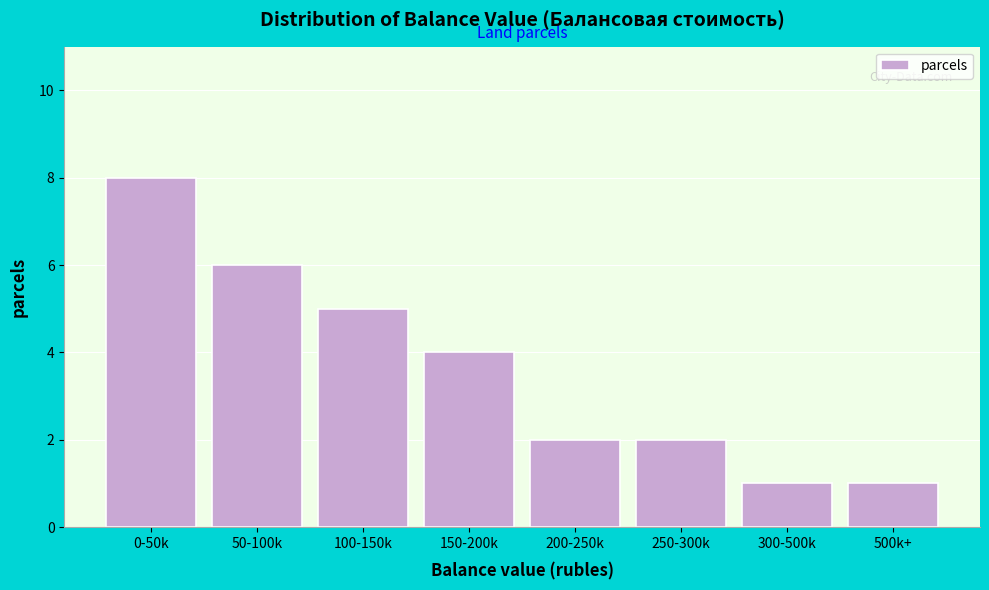

Reading left to right, what are all the values shown in this chart?

0-50k=8	50-100k=6	100-150k=5	150-200k=4	200-250k=2	250-300k=2	300-500k=1	500k+=1